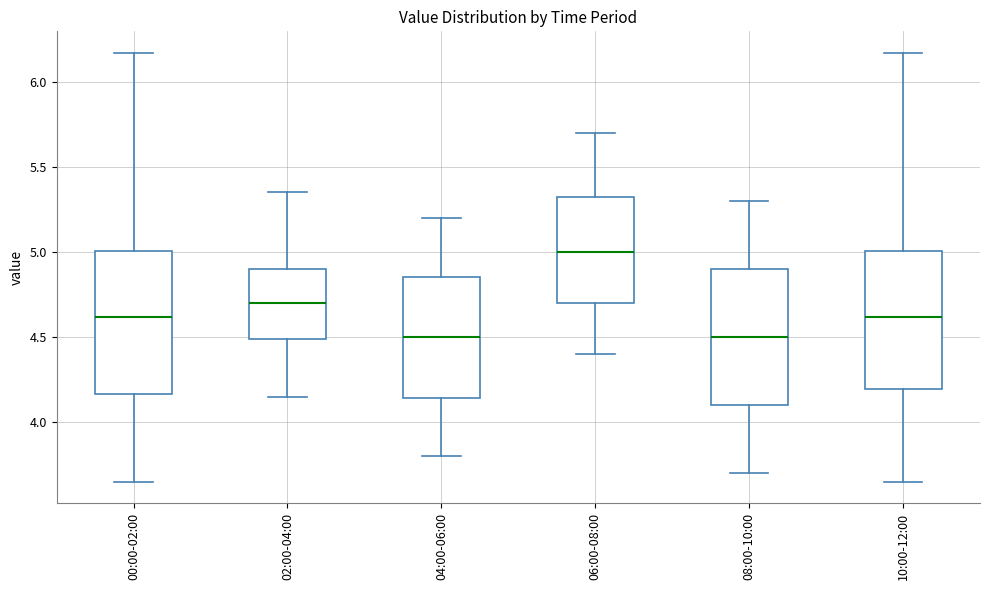

Reading left to right, transcribe this box plot: for each box, give where its median line is, the range the box spans, and where its two whiskers end, as read against the y-axis. The values are not printed on the chart, so give them approximately, as read against the axis.

00:00-02:00: median 4.60, box 4.15 to 5.00, whiskers 3.65 to 6.15
02:00-04:00: median 4.70, box 4.50 to 4.90, whiskers 4.15 to 5.35
04:00-06:00: median 4.50, box 4.15 to 4.85, whiskers 3.80 to 5.20
06:00-08:00: median 5.00, box 4.70 to 5.35, whiskers 4.40 to 5.70
08:00-10:00: median 4.50, box 4.10 to 4.90, whiskers 3.70 to 5.30
10:00-12:00: median 4.60, box 4.20 to 5.00, whiskers 3.65 to 6.15